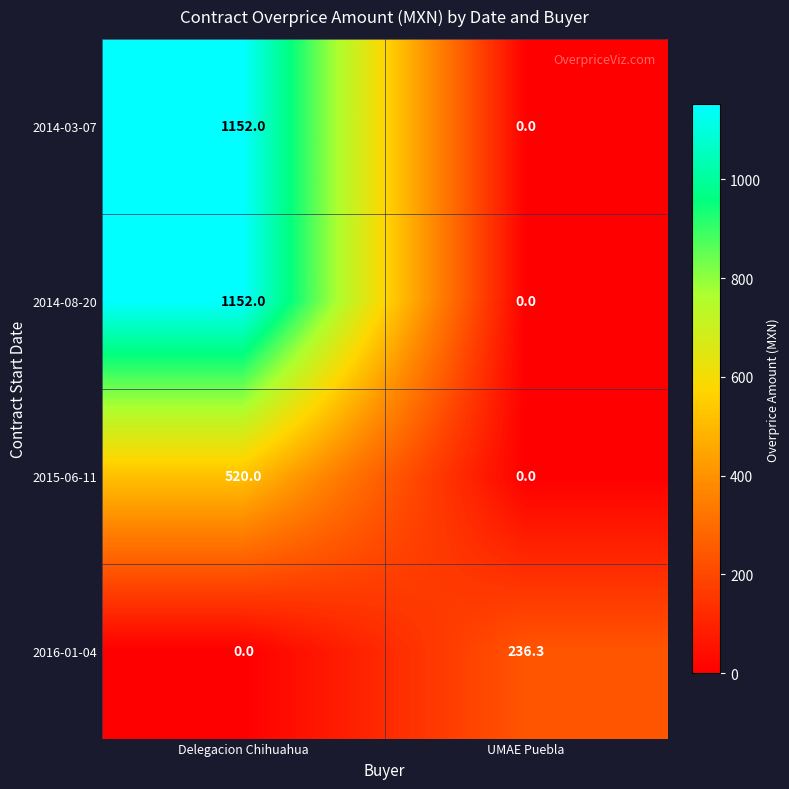

The 2014-08-20 series shows 1906.1 at Delegacion Chihuahua. True or false?

False